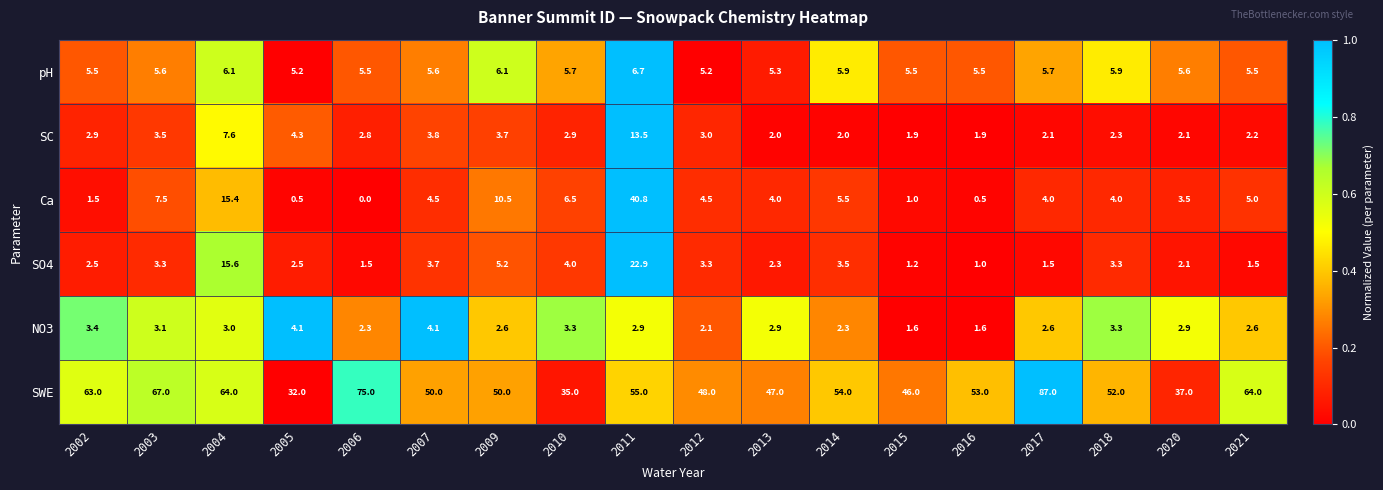

What is the sum of all Ca values?

119.2